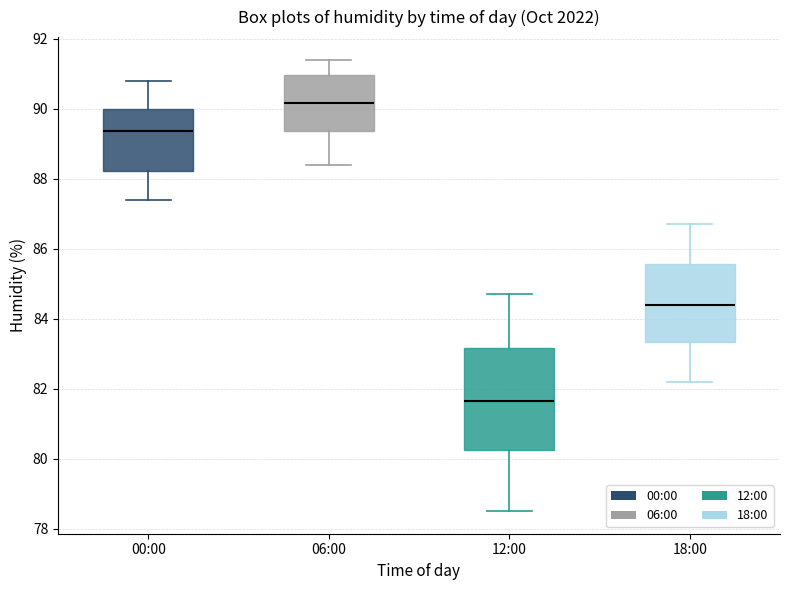

Which box is the tallest, from its lower edge to its upper edge?

12:00